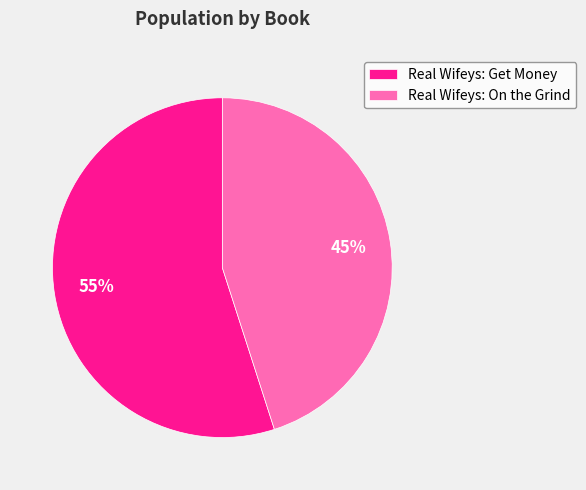

To the nearest percent, what percentage of the pie is Real Wifeys: Get Money?

55%